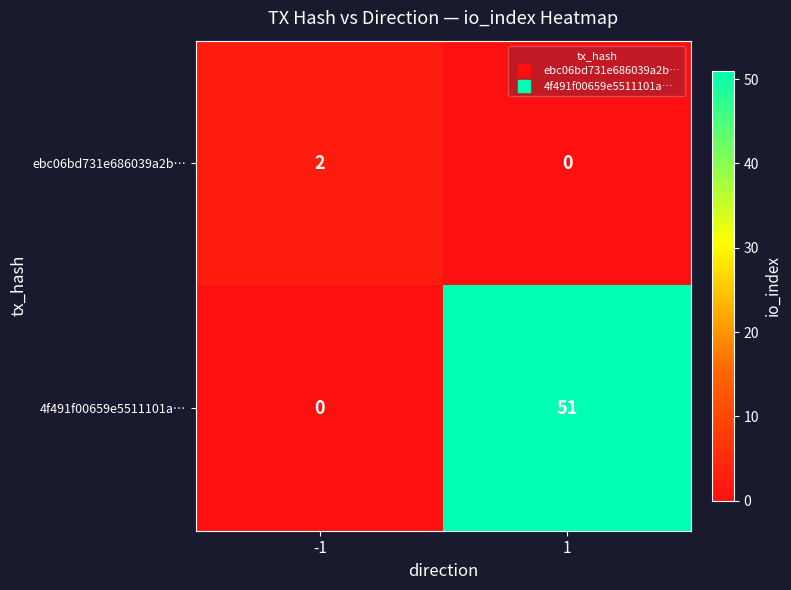

The ebc06bd731e686039a2b… series shows -1 at 1. True or false?

False